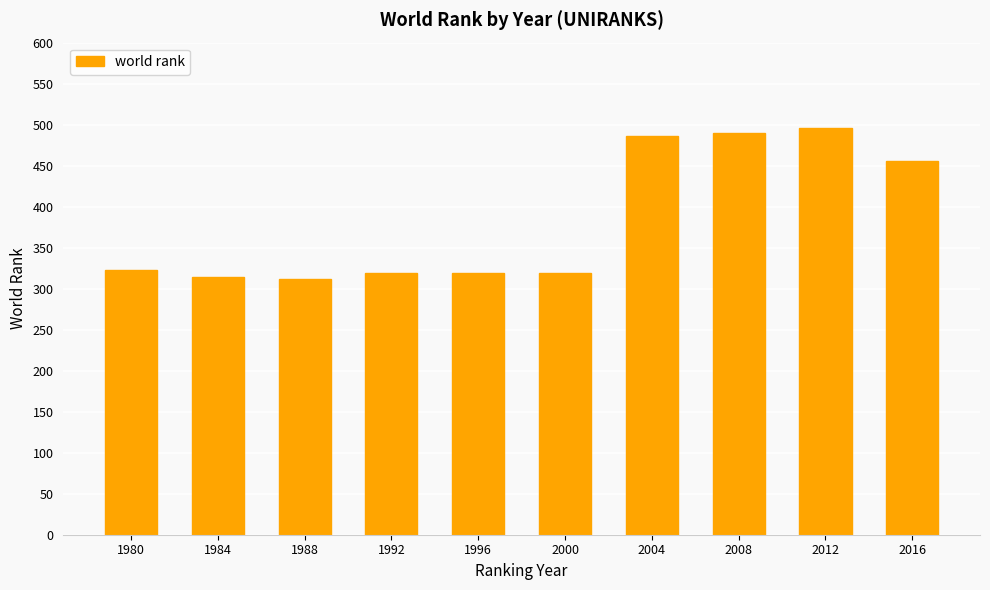

What is the maximum value shown in the chart?

496